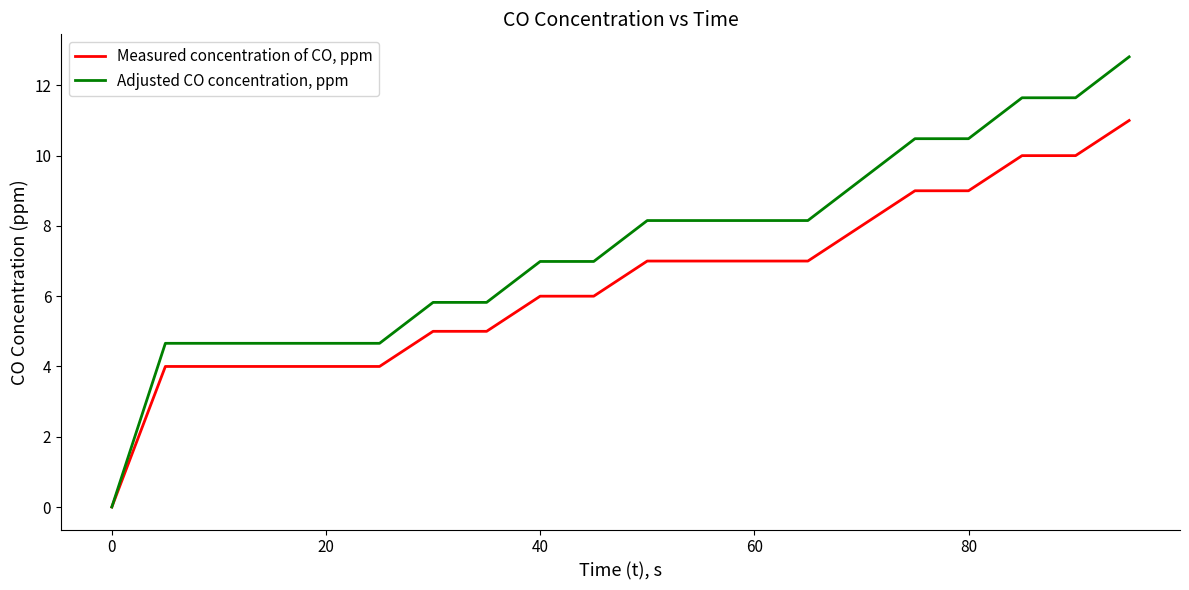

Which series has the largest total across all categories?

Adjusted CO concentration, ppm